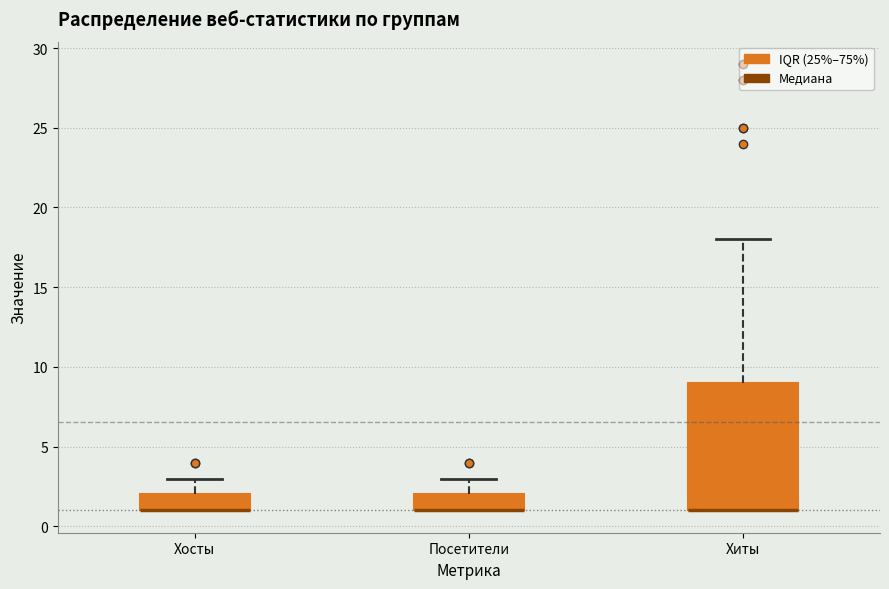

Where does the upper whisker of the box for Хосты end on the y-axis? The values are not printed on the chart, so give them approximately, as read against the axis.

3